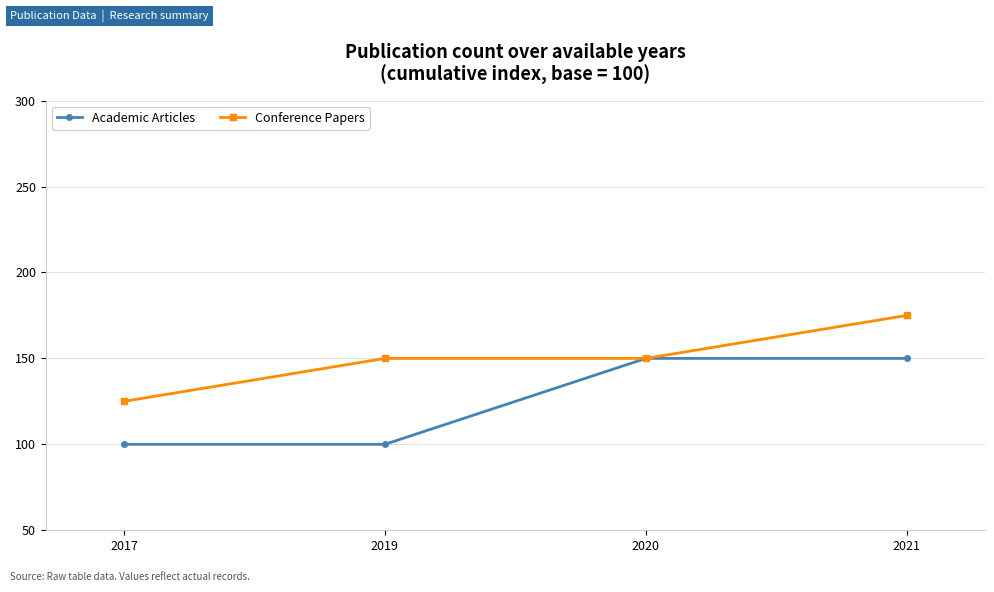

What is the value of the Conference Papers point at the 1st from the left?

125